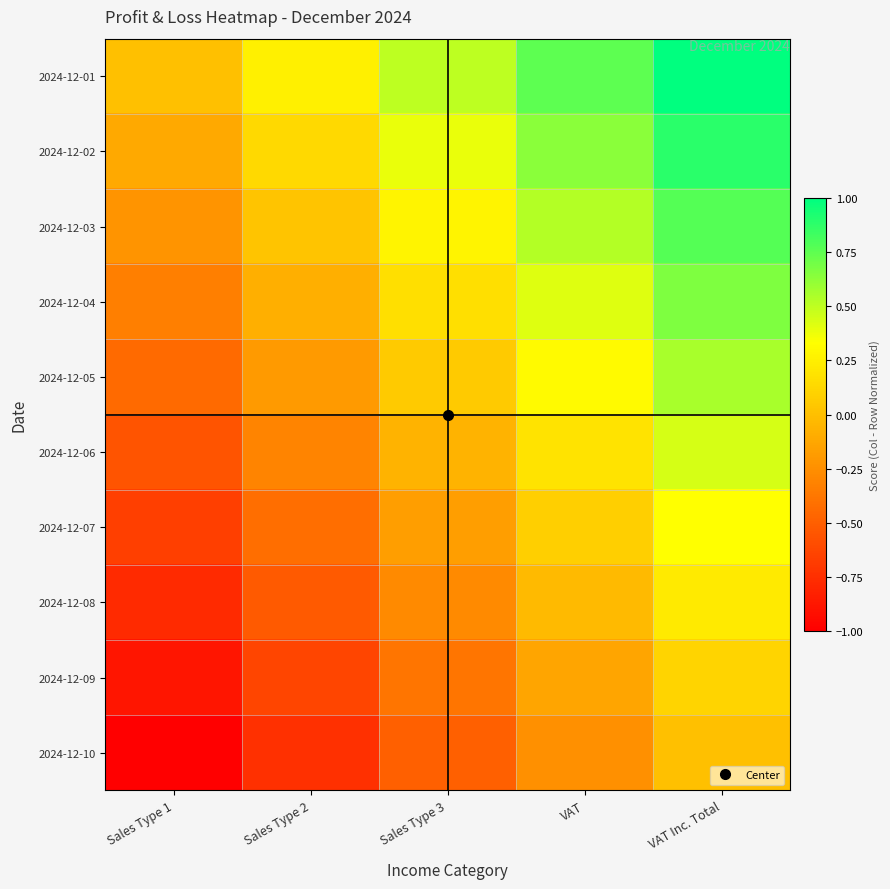

Reading left to right, list all the values displayed in this chart.

2024-12-01: Sales Type 1=0.0	Sales Type 2=0.2	Sales Type 3=0.5	VAT=0.8	VAT Inc. Total=1.0
2024-12-02: Sales Type 1=-0.1	Sales Type 2=0.1	Sales Type 3=0.4	VAT=0.6	VAT Inc. Total=0.9
2024-12-03: Sales Type 1=-0.2	Sales Type 2=0.0	Sales Type 3=0.3	VAT=0.5	VAT Inc. Total=0.8
2024-12-04: Sales Type 1=-0.3	Sales Type 2=-0.1	Sales Type 3=0.2	VAT=0.4	VAT Inc. Total=0.7
2024-12-05: Sales Type 1=-0.4	Sales Type 2=-0.2	Sales Type 3=0.1	VAT=0.3	VAT Inc. Total=0.6
2024-12-06: Sales Type 1=-0.6	Sales Type 2=-0.3	Sales Type 3=-0.1	VAT=0.2	VAT Inc. Total=0.4
2024-12-07: Sales Type 1=-0.7	Sales Type 2=-0.4	Sales Type 3=-0.2	VAT=0.1	VAT Inc. Total=0.3
2024-12-08: Sales Type 1=-0.8	Sales Type 2=-0.5	Sales Type 3=-0.3	VAT=-0.0	VAT Inc. Total=0.2
2024-12-09: Sales Type 1=-0.9	Sales Type 2=-0.6	Sales Type 3=-0.4	VAT=-0.1	VAT Inc. Total=0.1
2024-12-10: Sales Type 1=-1.0	Sales Type 2=-0.8	Sales Type 3=-0.5	VAT=-0.2	VAT Inc. Total=0.0